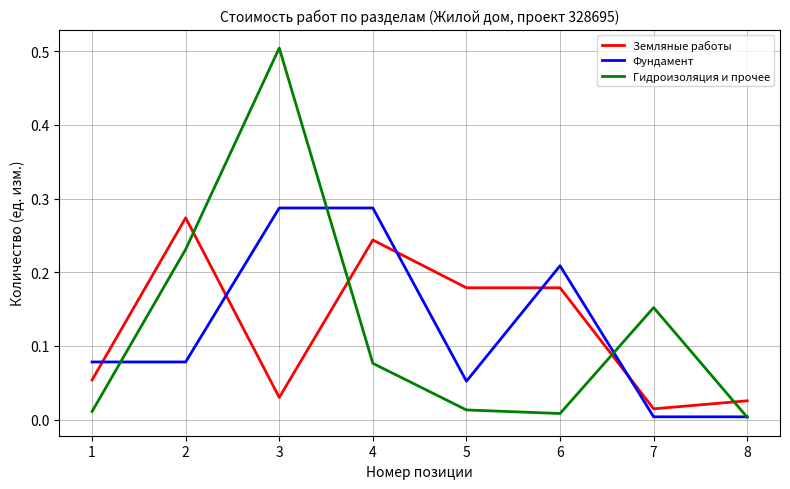

Which series has the largest range (max minus min)?

Гидроизоляция и прочее